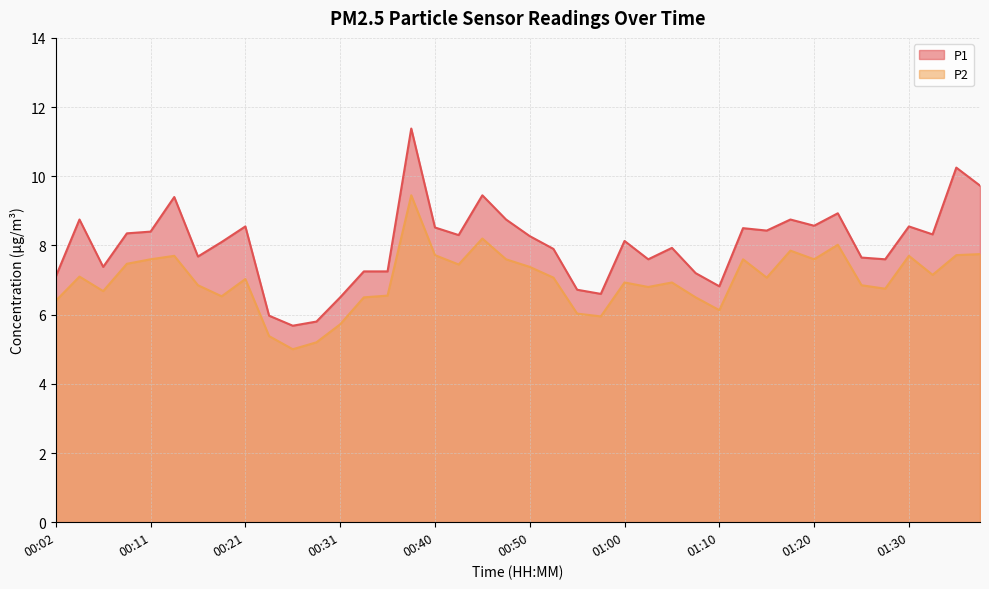

What position from the right is 00:53?

19